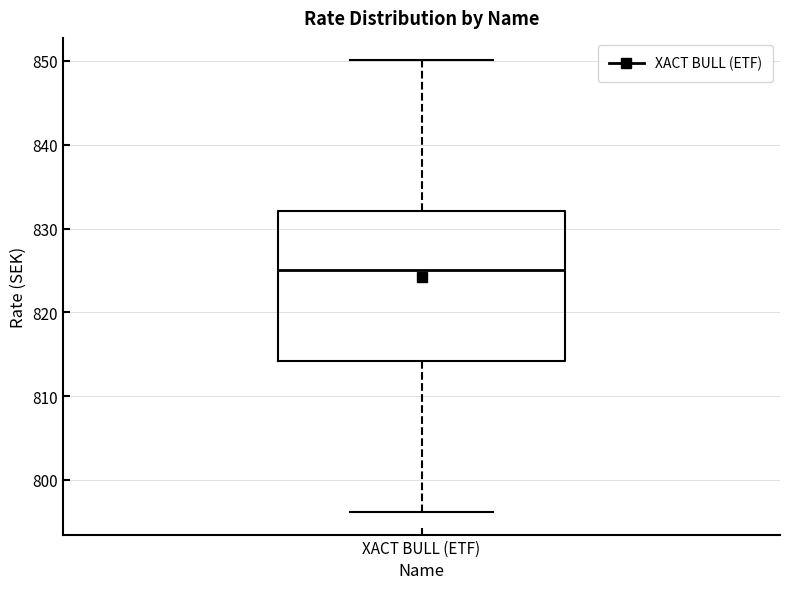

Where does the median line of the box for XACT BULL (ETF) sit on the y-axis? The values are not printed on the chart, so give them approximately, as read against the axis.

825